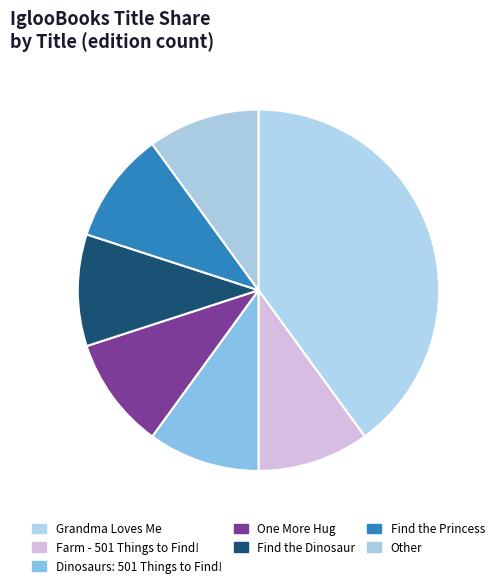

To the nearest percent, what percentage of the pie is Find the Dinosaur?

10%